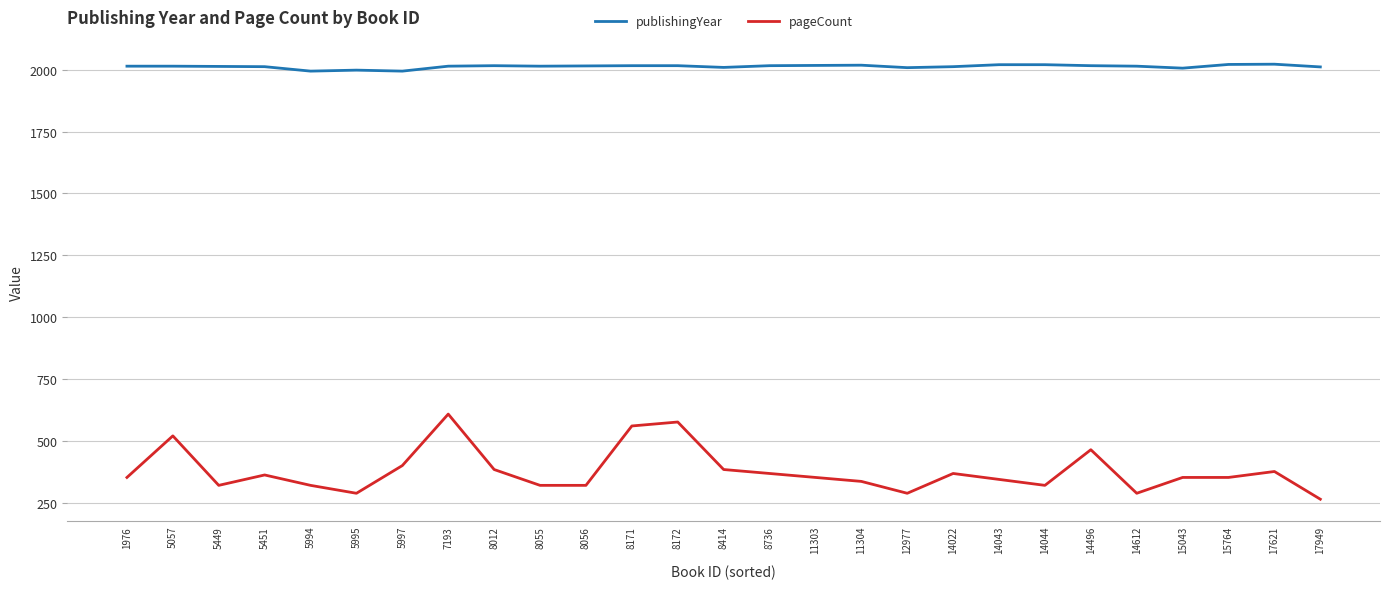

What is the lowest value of the pageCount series?

264